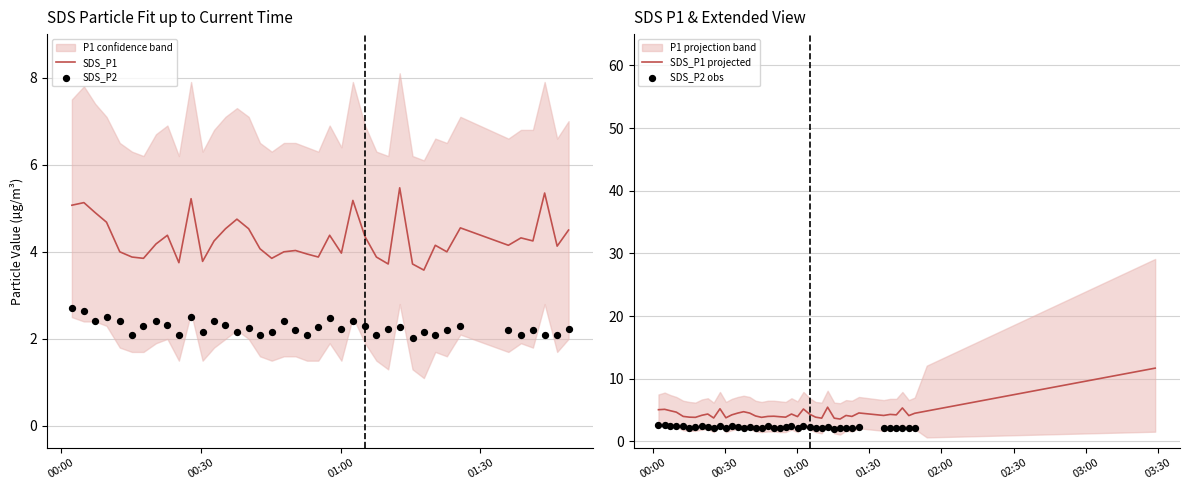

Which series has the largest Y range (max minus min)?

SDS_P1